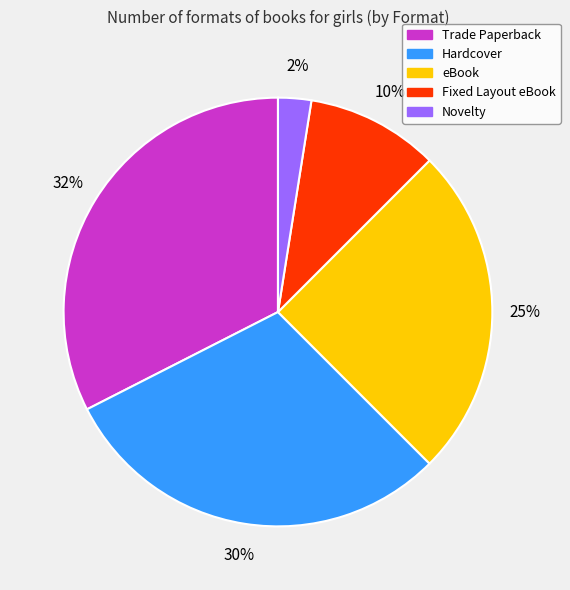

To the nearest percent, what is the difference between the eBook and Hardcover slice percentages?

5%